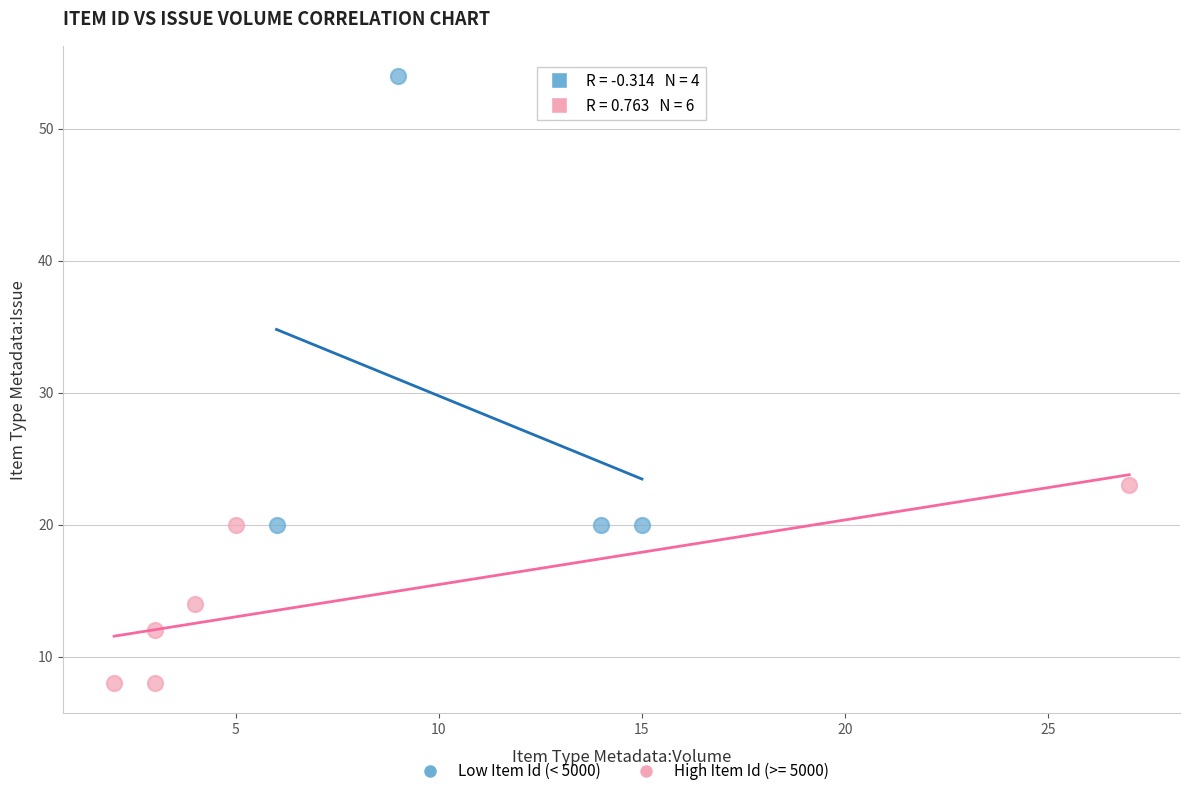

Which series contains the highest Y value?

Low Item Id (< 5000)